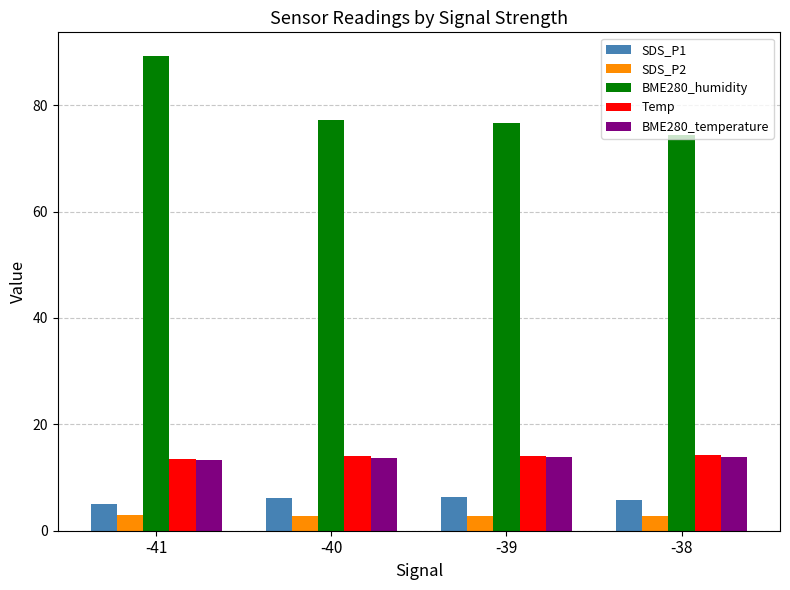

What is the sum of the BME280_temperature values at -40 and -38?

27.6